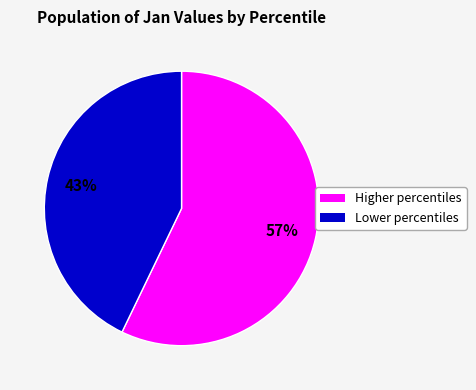

How many segments does this pie chart have?

2